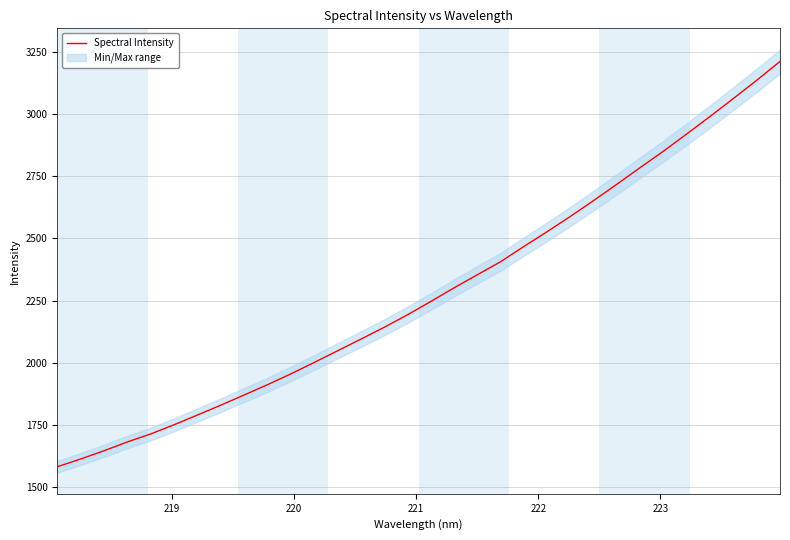

What is the minimum value for Spectral Intensity?

1580.2